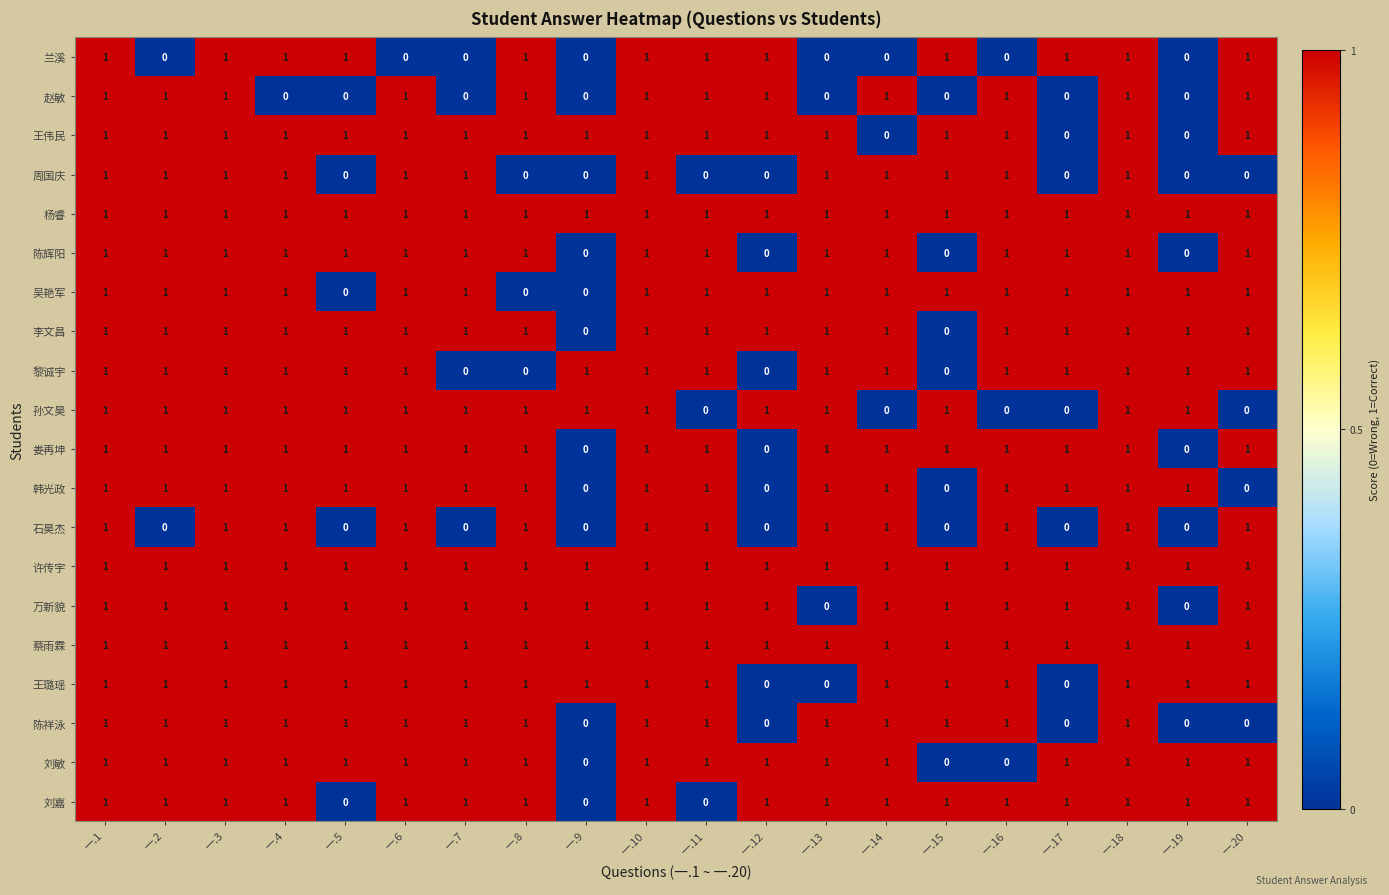

True or false: 蔡雨霖 has a value of 1 at 一.2.

True